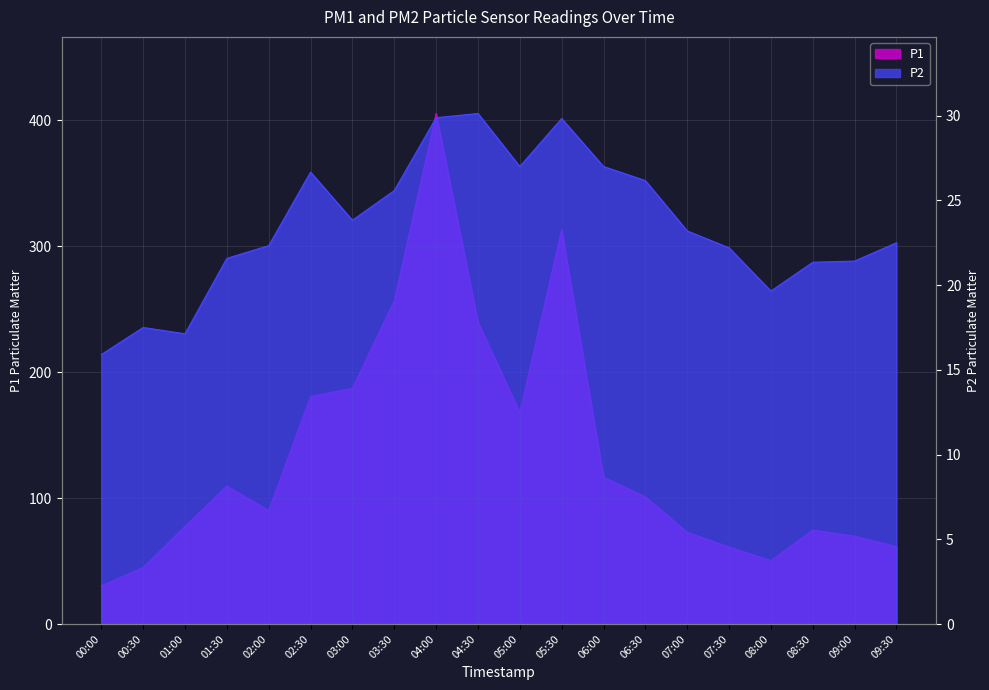

Where is P1 nearest to the value 217?

04:30